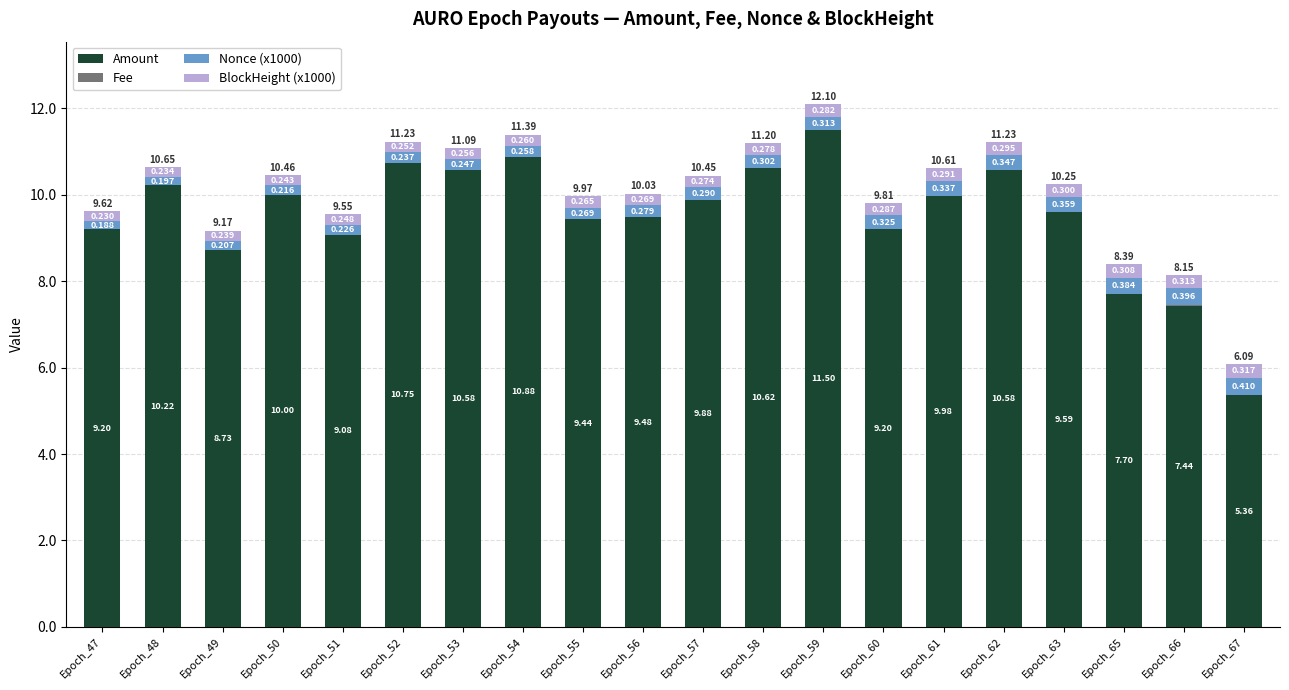

What is the sum of the Amount values at Epoch_56 and Epoch_67?

14.8